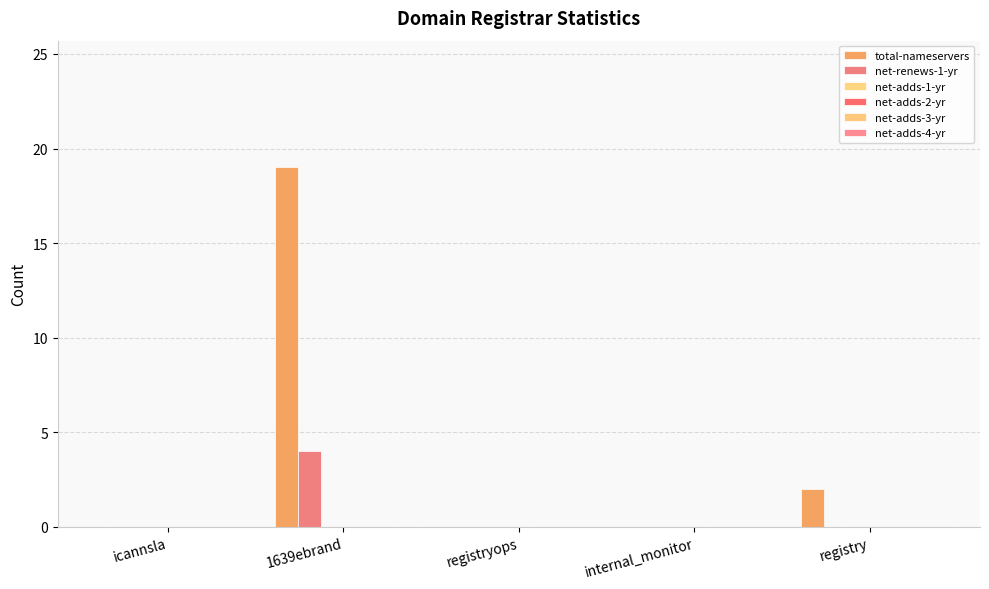

Does the chart contain stacked bars?

No